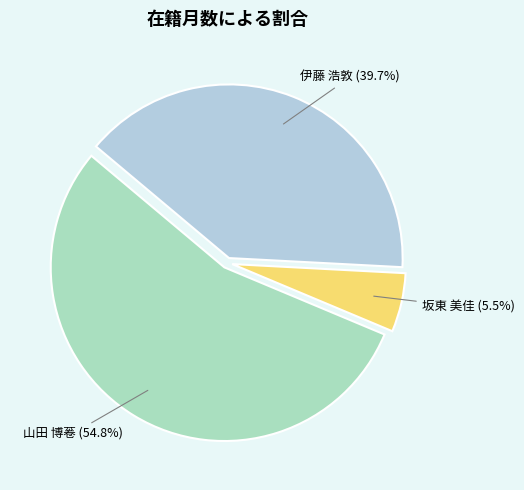

Is there any slice that represents more than half of the pie?

Yes